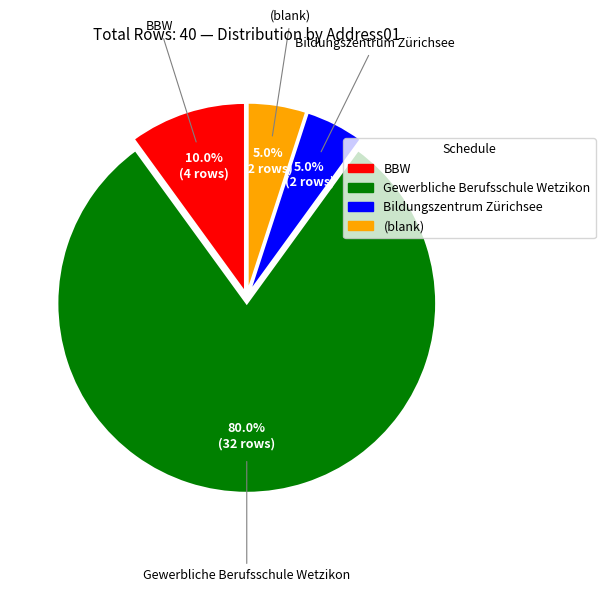

How many slices are in this pie chart?

4